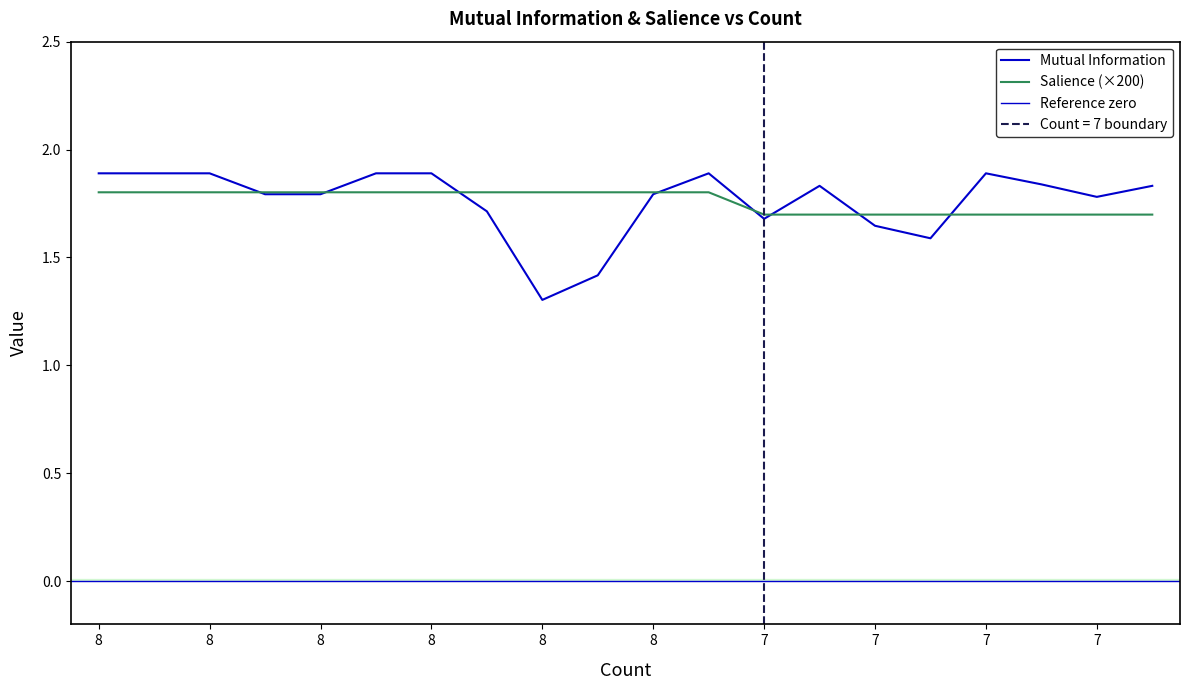

Is it true that Salience equals 1.8 at 8?

True